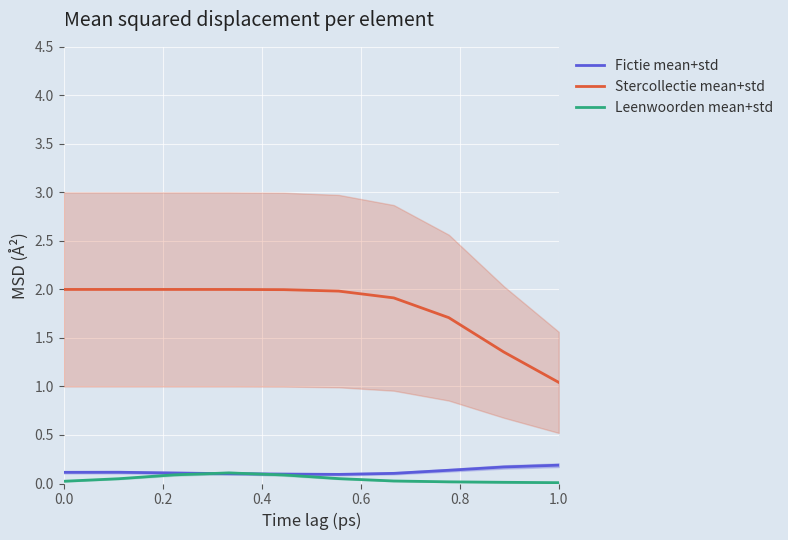

True or false: Fictie mean+std and Stercollectie mean+std intersect in this chart.

False